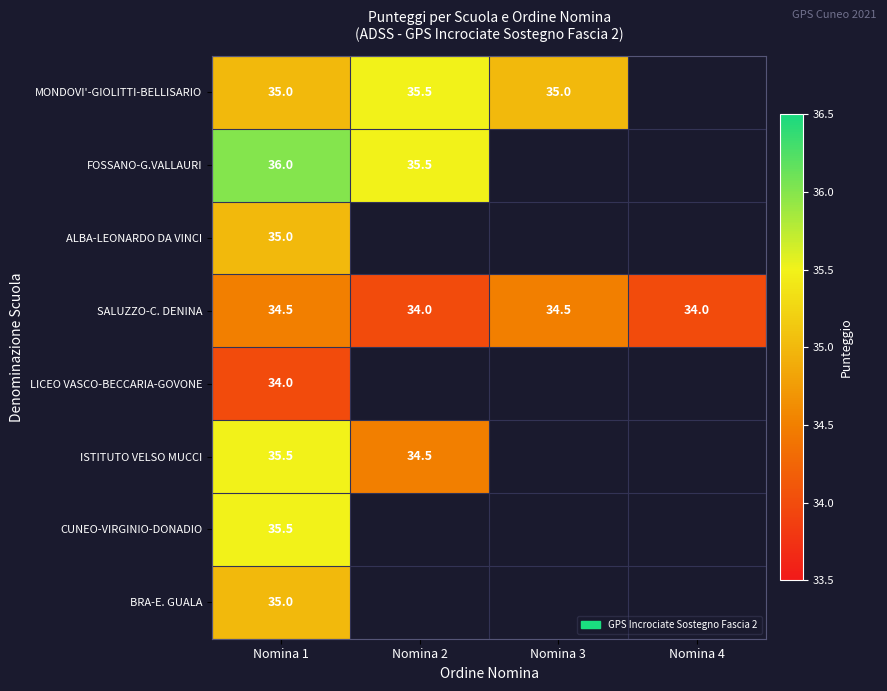

Read the SALUZZO-C. DENINA value at Nomina 3.

34.5